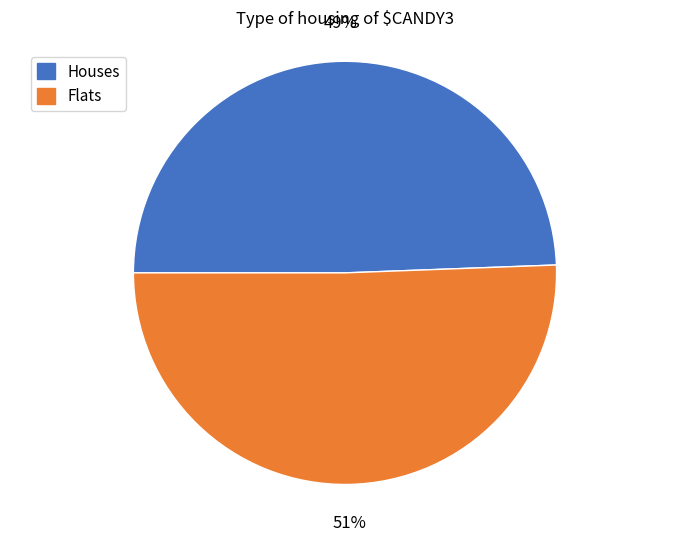

Approximately how many times larger is the value at Flats compared to Houses?

1.0